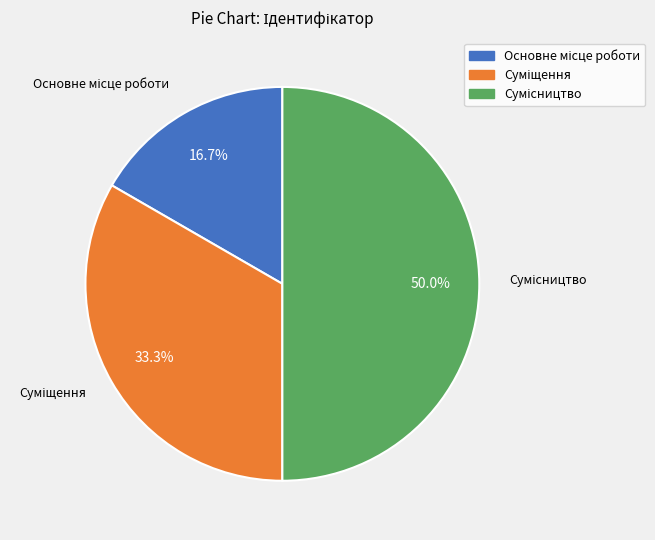

How many segments does this pie chart have?

3